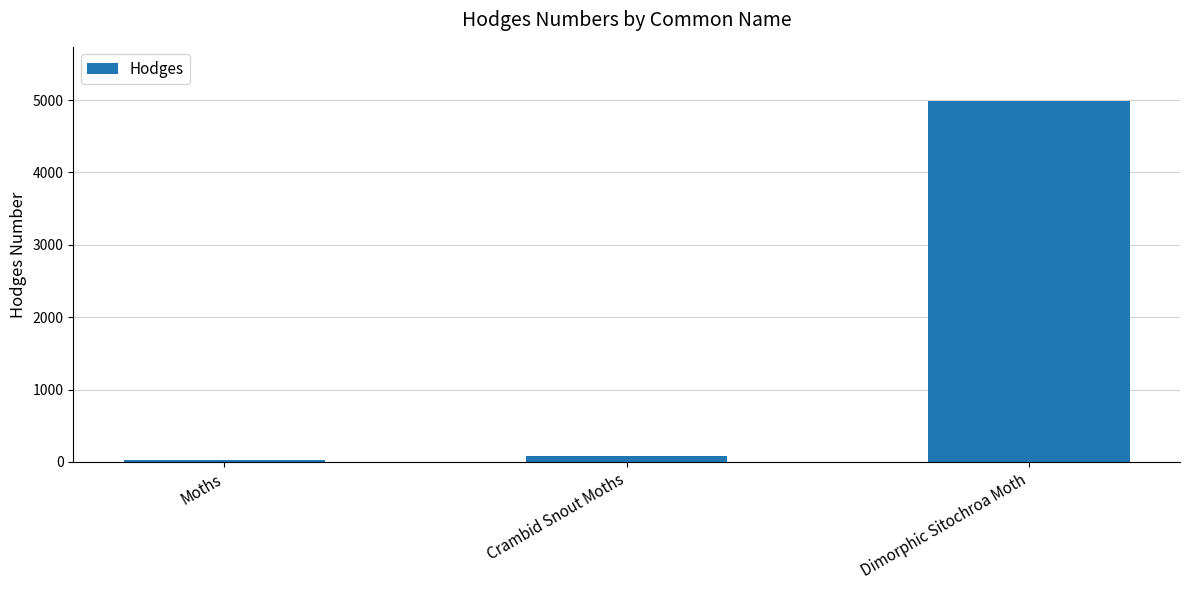

How many values exceed 80?

2